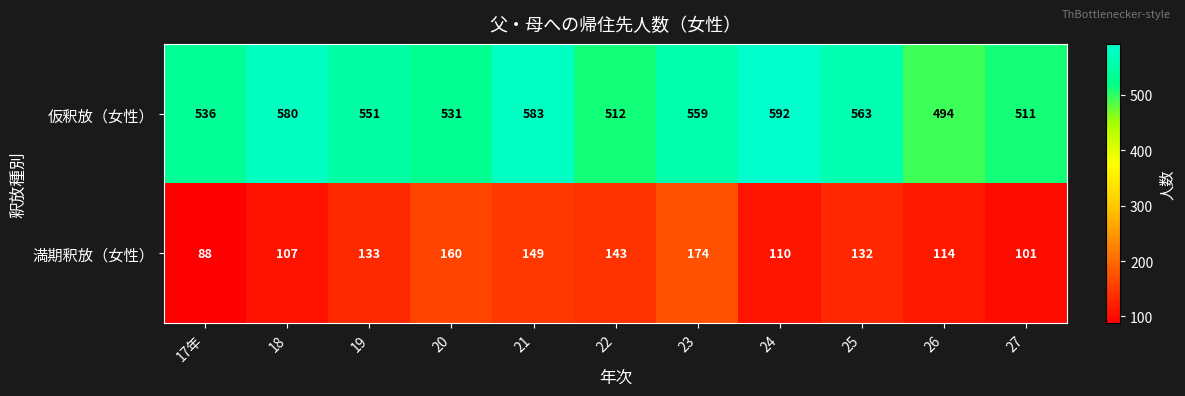

Where is 満期釈放（女性） nearest to the value 131?

25